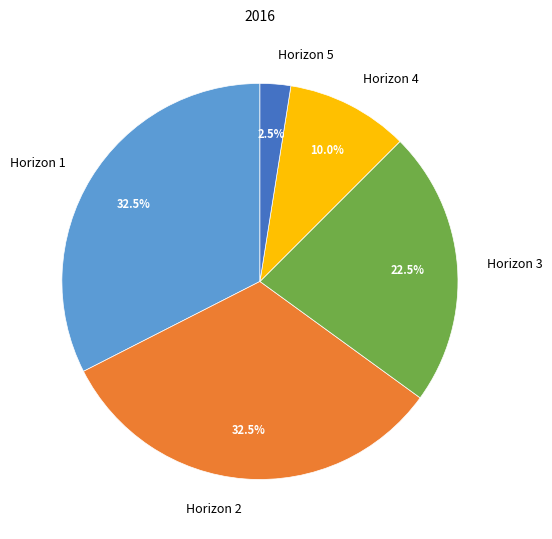

What percentage is NOT represented by Horizon 1?

67.5%